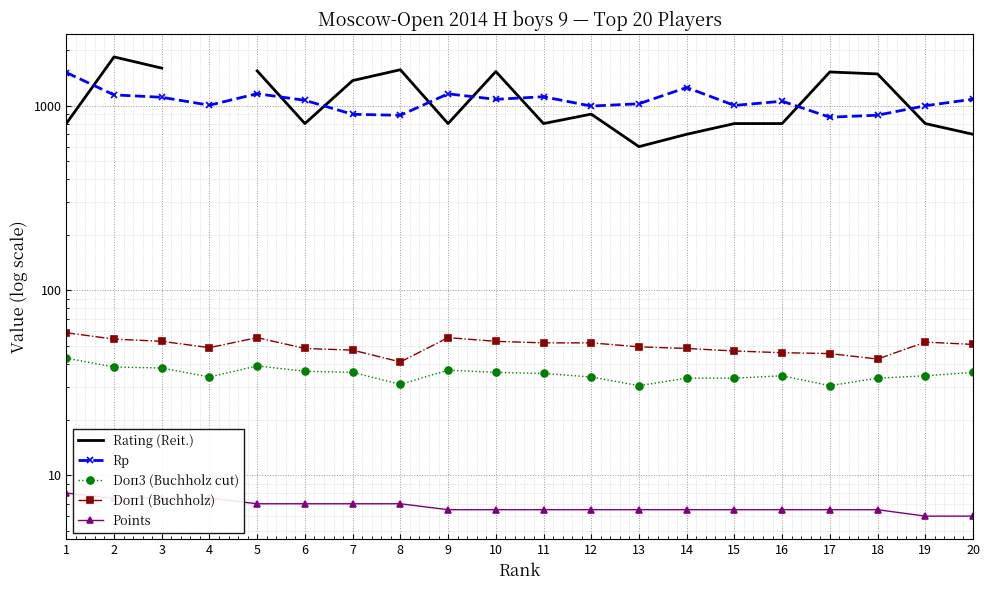

What are all the series names shown in the legend?

Rating (Reit.), Rp, Doп3 (Buchholz cut), Doп1 (Buchholz), Points